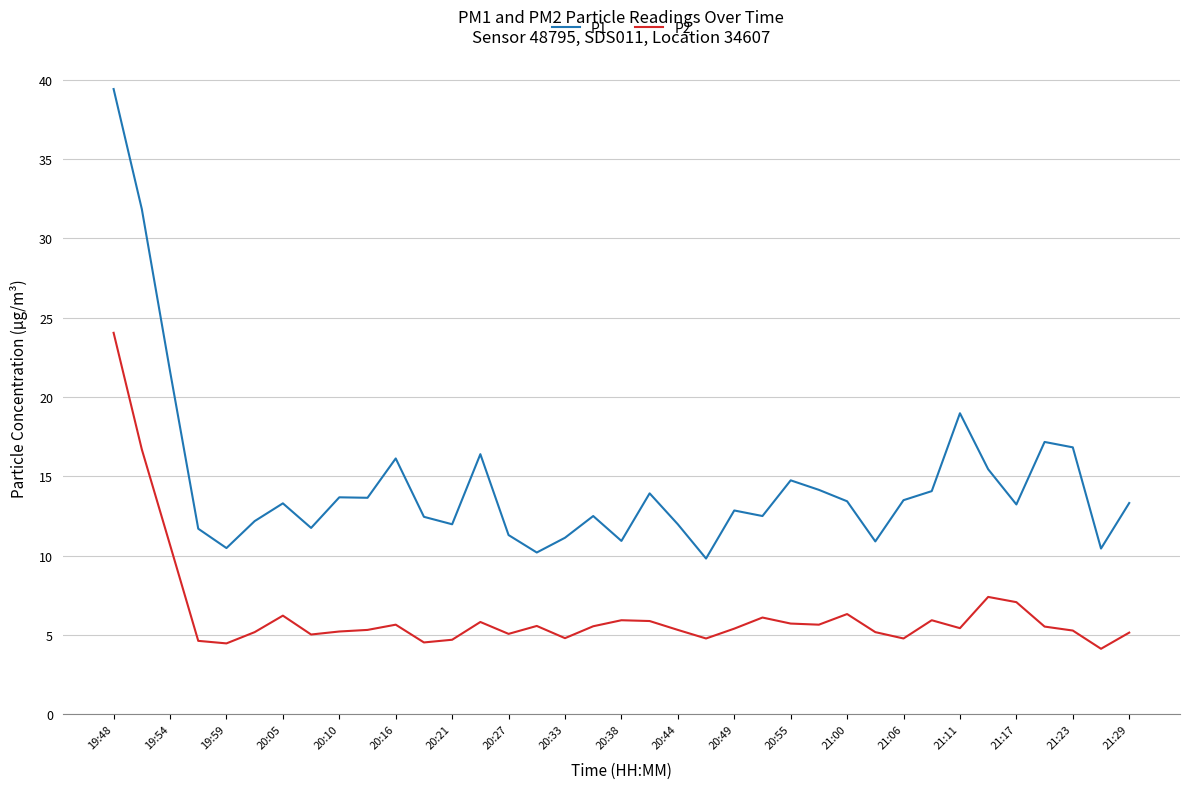

List the series in order of their peak value, highest first.

P1, P2